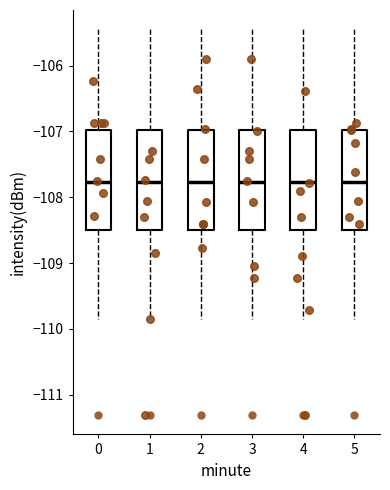

Reading left to right, read every box against the y-axis: the position of its median line, the range the box covers, and the ends of its whiskers. The values are not printed on the chart, so give them approximately, as read against the axis.

0: median -107.8, box -108.5 to -107.0, whiskers -109.8 to -105.4
1: median -107.8, box -108.5 to -107.0, whiskers -109.8 to -105.4
2: median -107.8, box -108.5 to -107.0, whiskers -109.8 to -105.4
3: median -107.8, box -108.5 to -107.0, whiskers -109.8 to -105.4
4: median -107.8, box -108.5 to -107.0, whiskers -109.8 to -105.4
5: median -107.8, box -108.5 to -107.0, whiskers -109.8 to -105.4